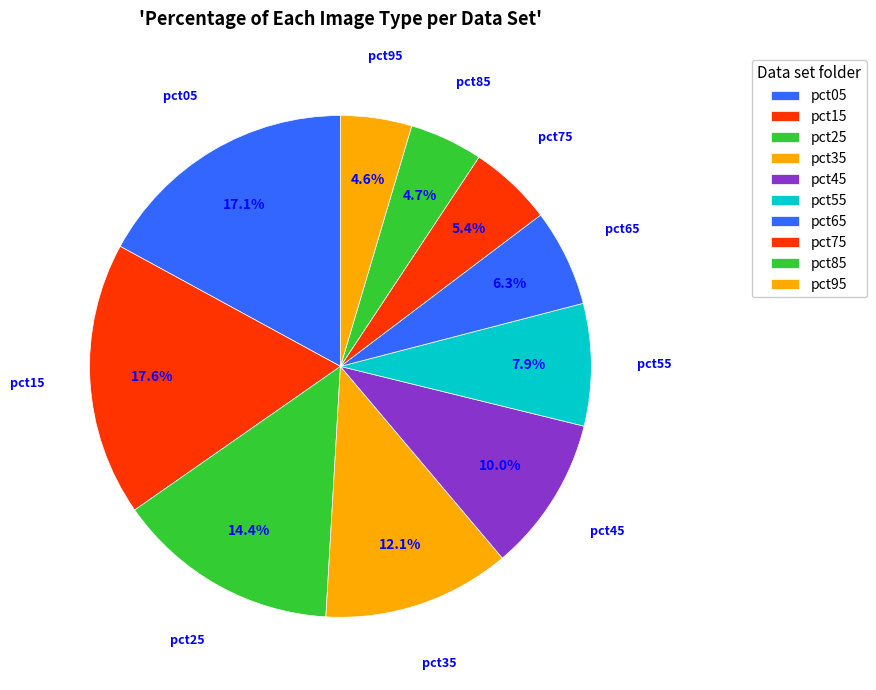

How many slices are in this pie chart?

10